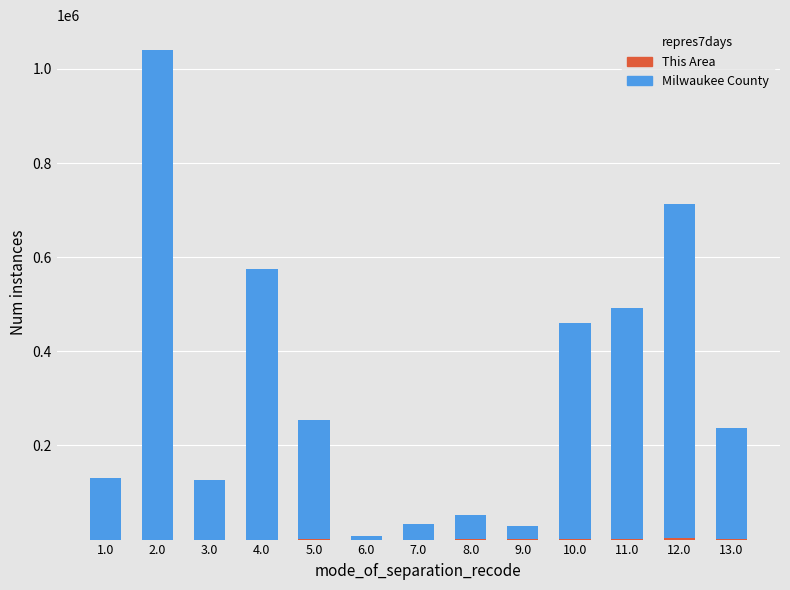

At which category is the sum across all series the highest?

2.0